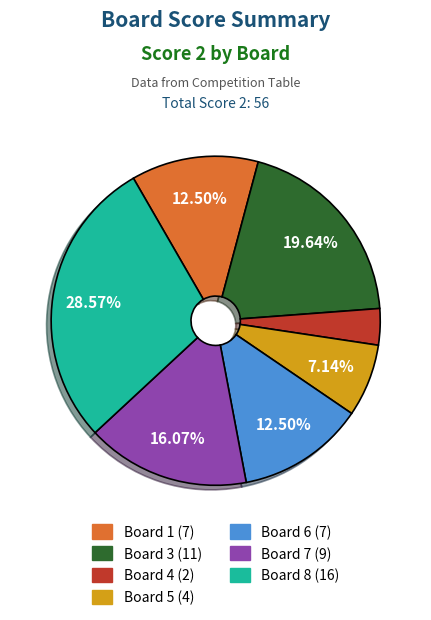

Does any single category account for the majority?

No